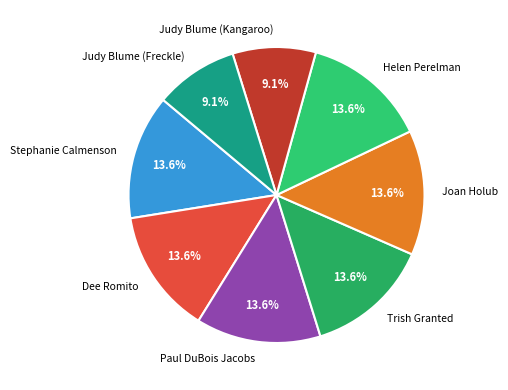

Is there a majority slice in this chart?

No